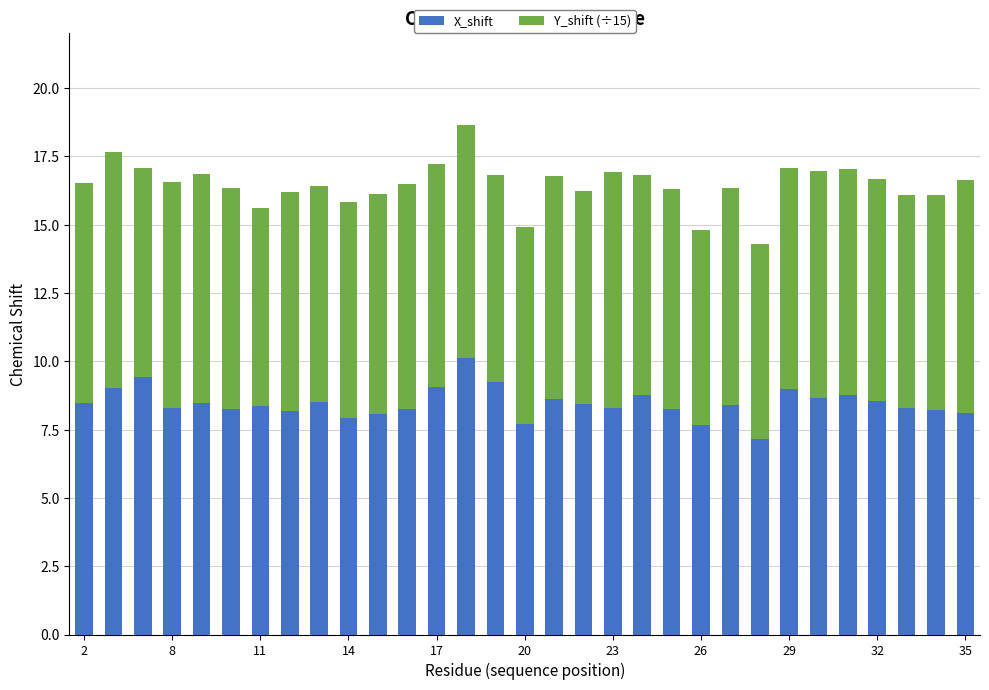

What is the maximum value for X_shift?

10.1